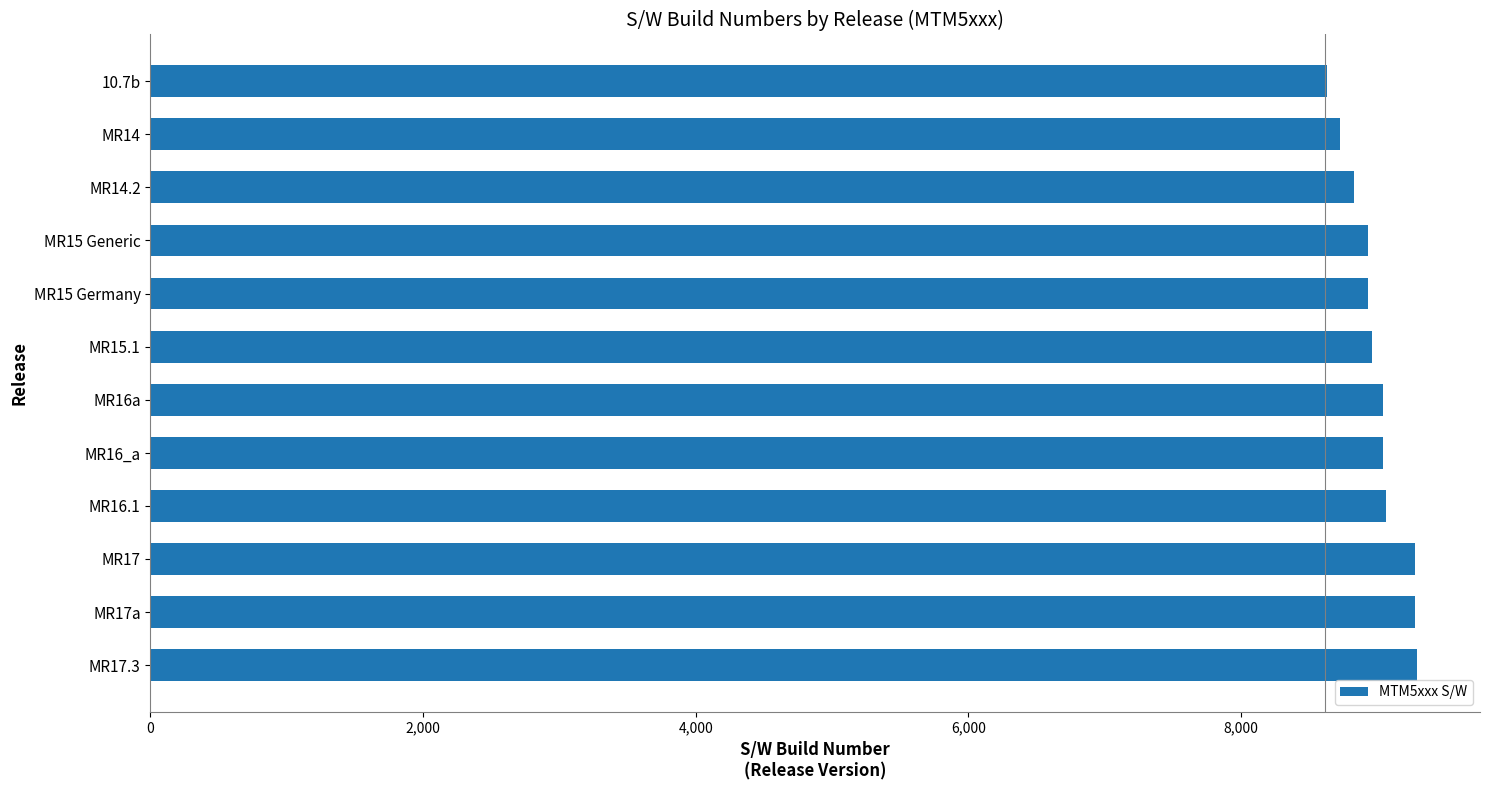

How many values are below 9041?

6